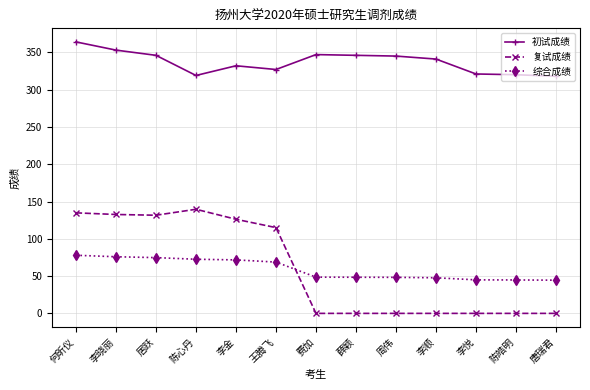

What is the difference between the highest and lowest values at 居跃?

271.2